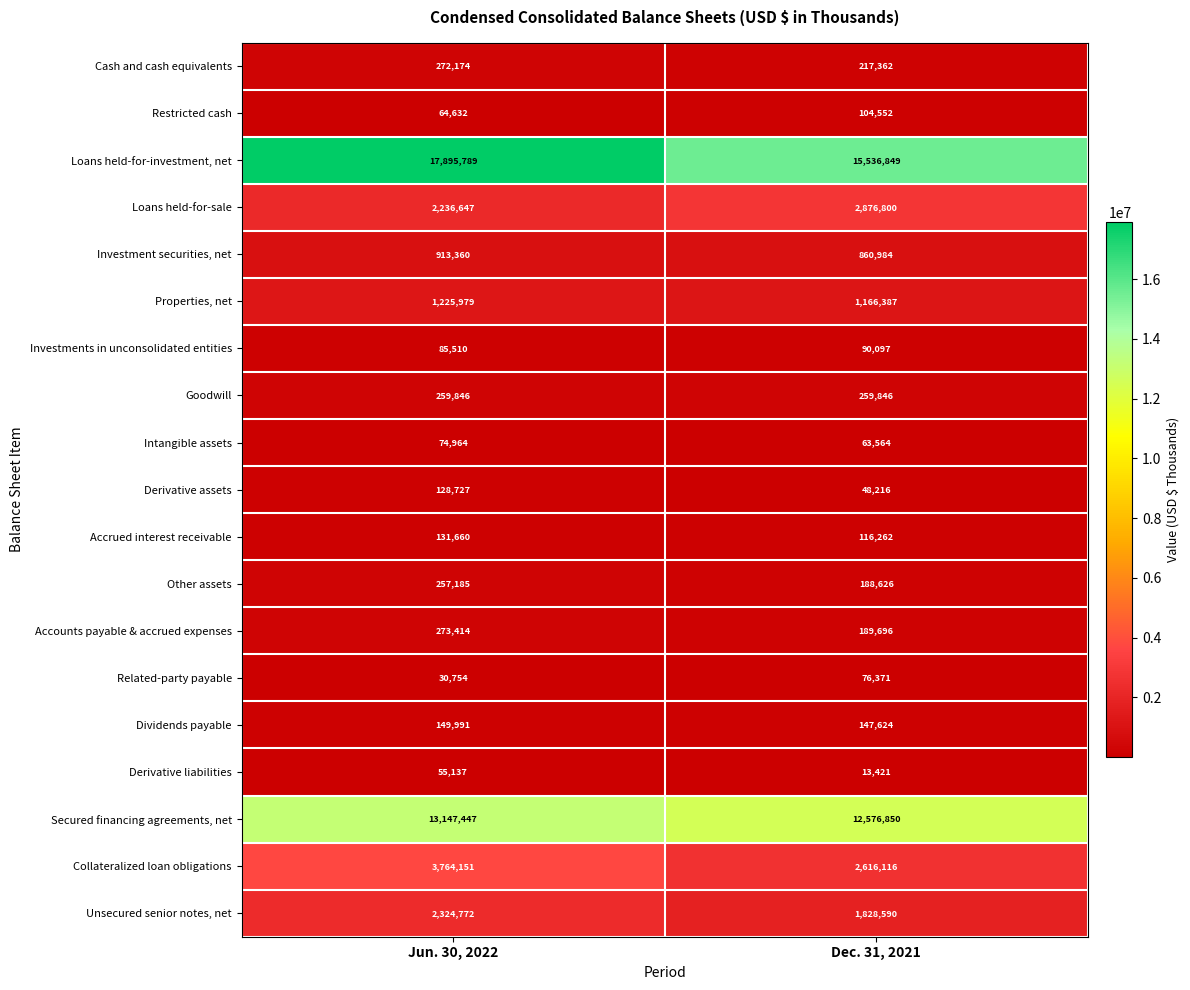

Which category has the highest value across all series?

Jun. 30, 2022